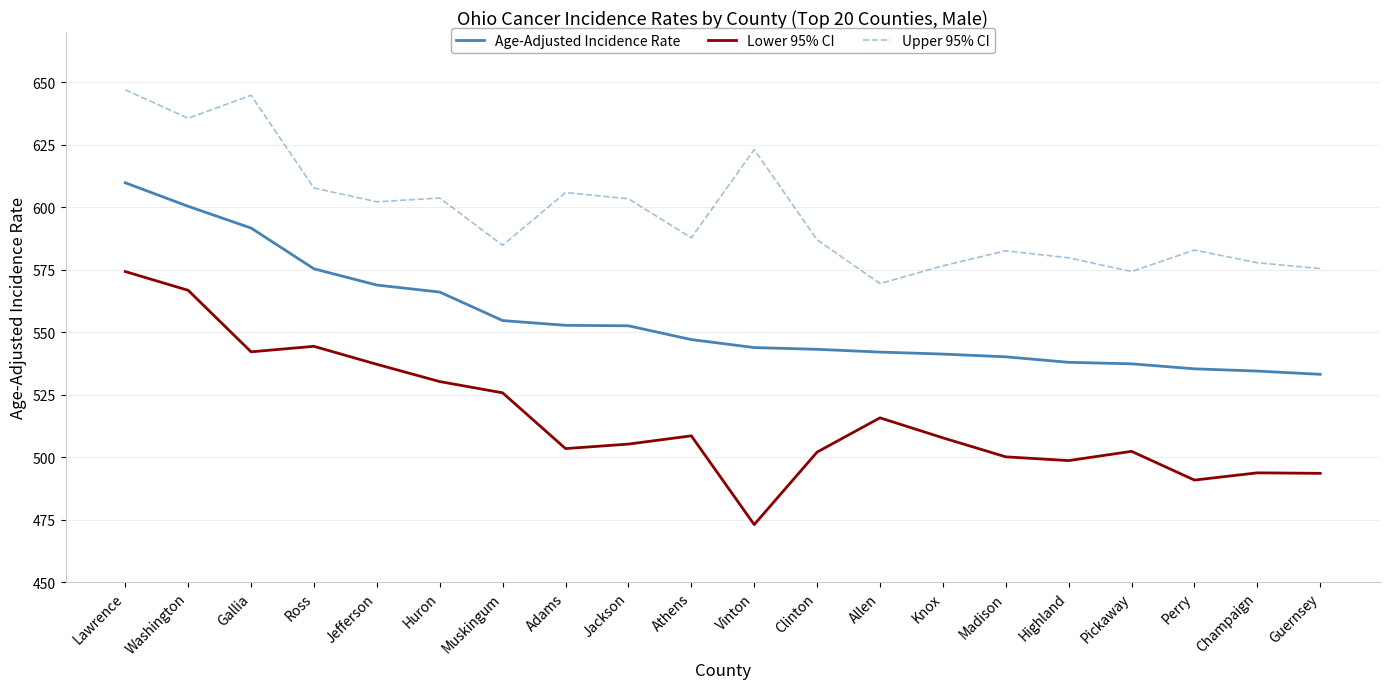

Which series changed the most between Jackson and Pickaway?

Upper 95% CI